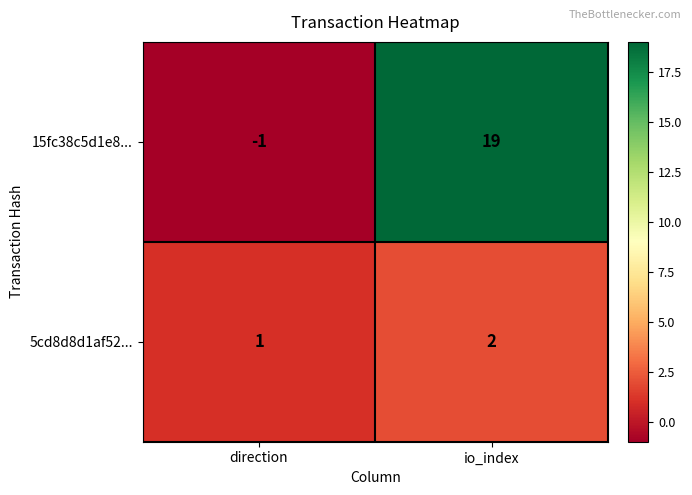

Rank the series by their maximum value, from lowest to highest.

5cd8d8d1af52..., 15fc38c5d1e8...